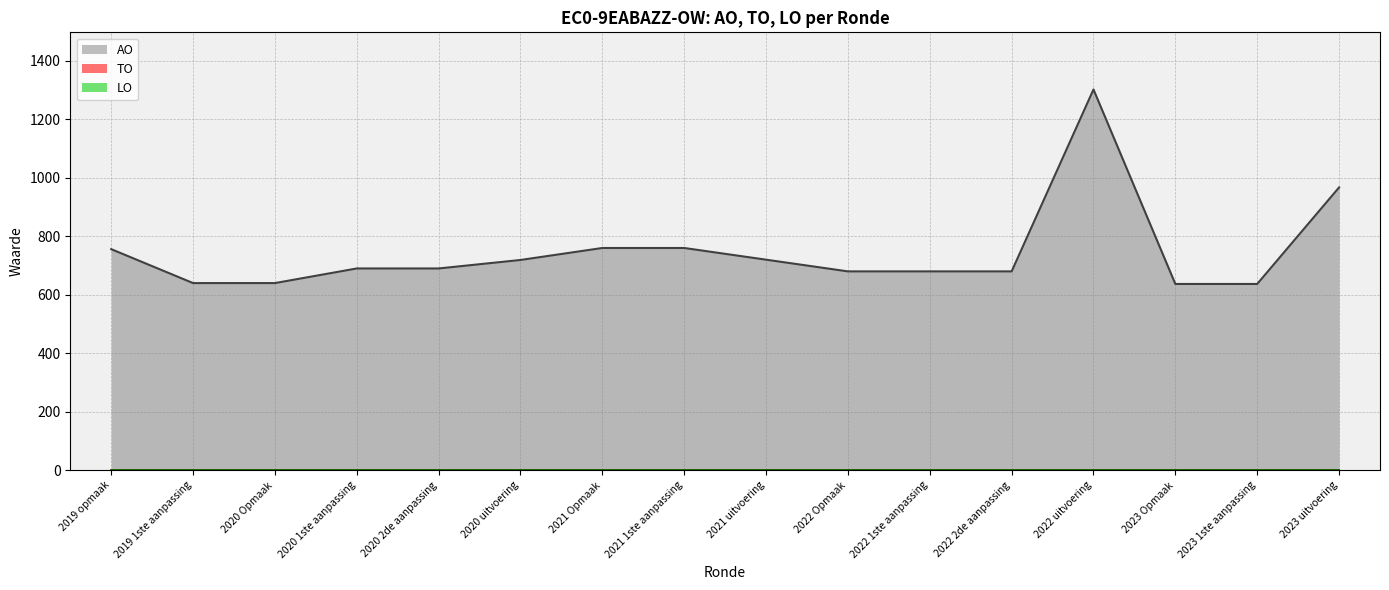

Which series has the largest total across all categories?

AO